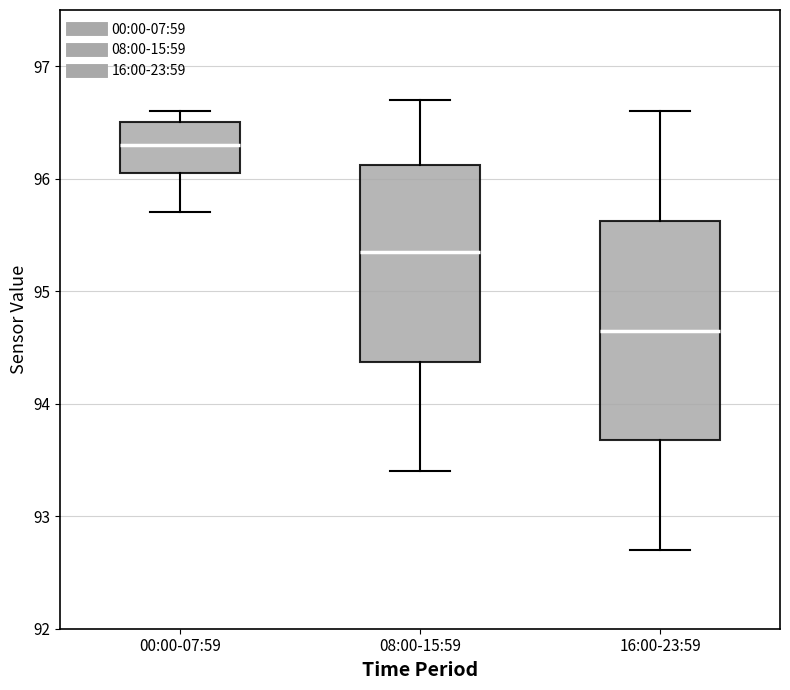

Which box's median line is the highest?

00:00-07:59